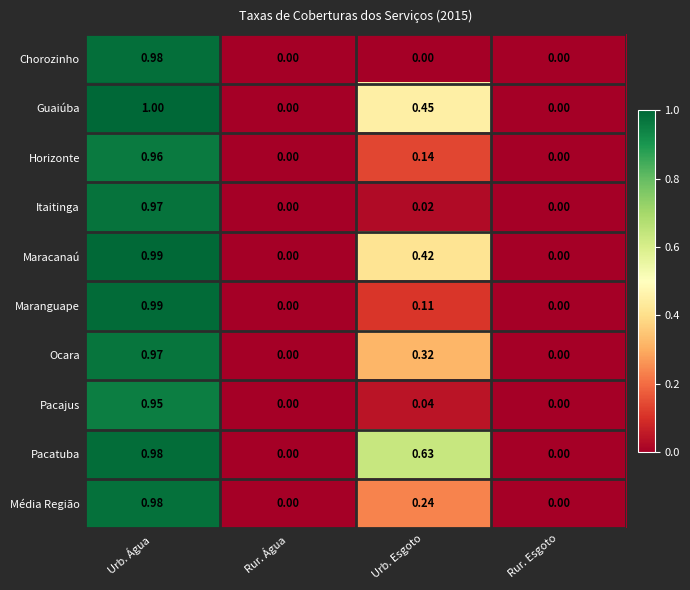

At which category is the sum across all series the highest?

Urb. Água